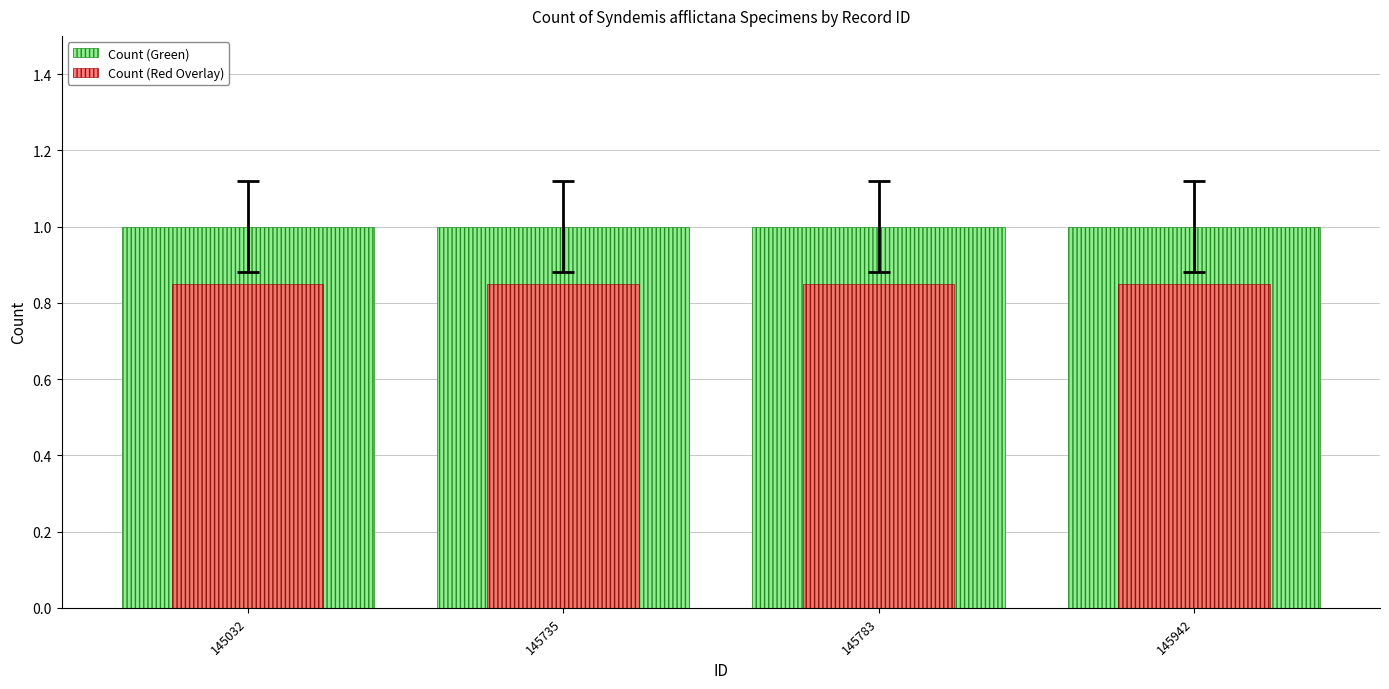

Does the chart contain stacked bars?

No